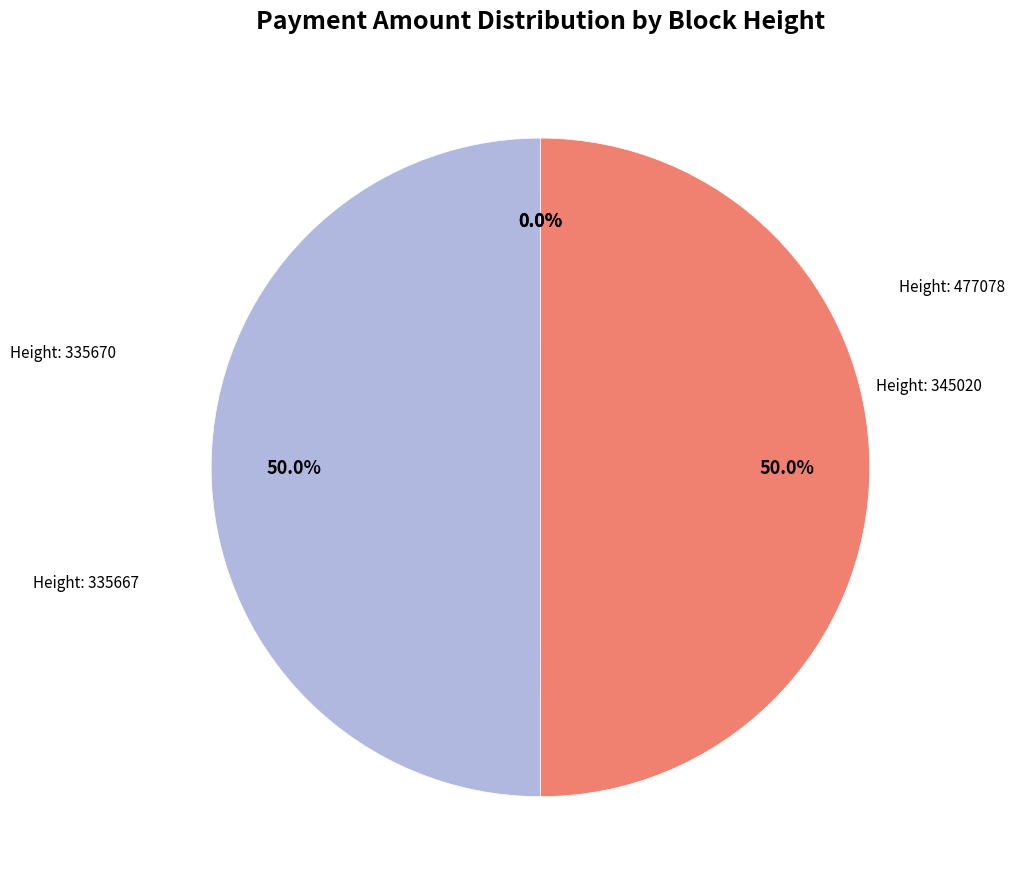

Rank the categories by value from lowest to highest.

477078, 345020, 335670, 335667